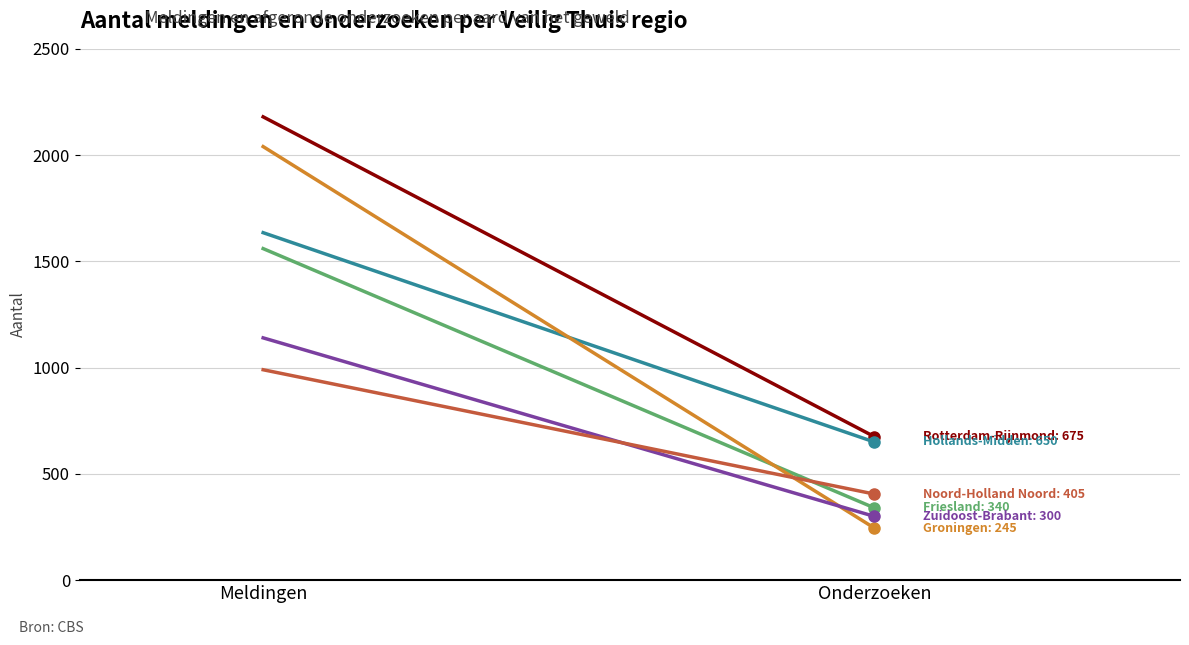

What is the sum of the Friesland values at Meldingen and Onderzoeken?

1900